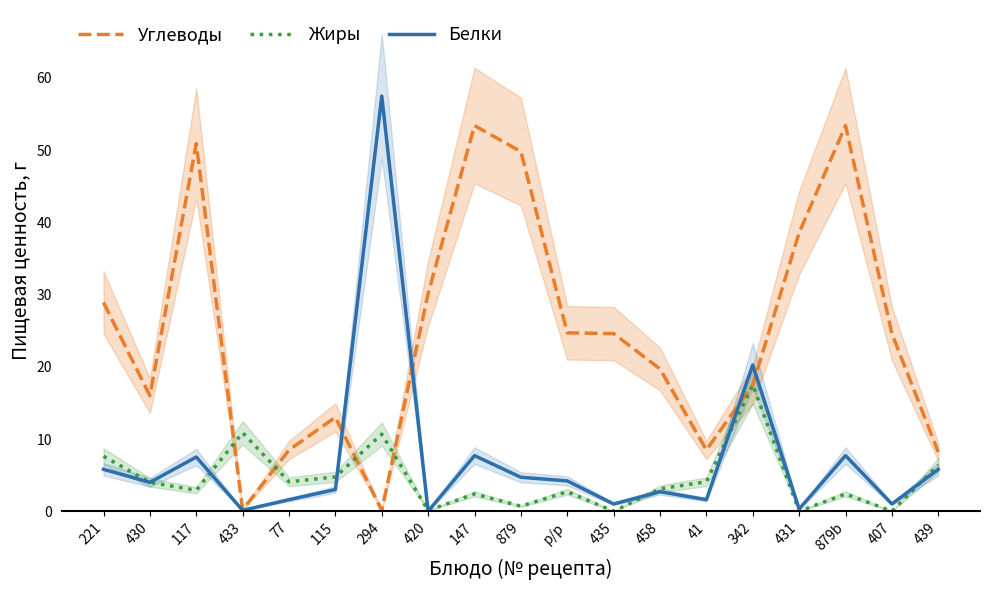

The value of Углеводы at 439 is 8.2. True or false?

True